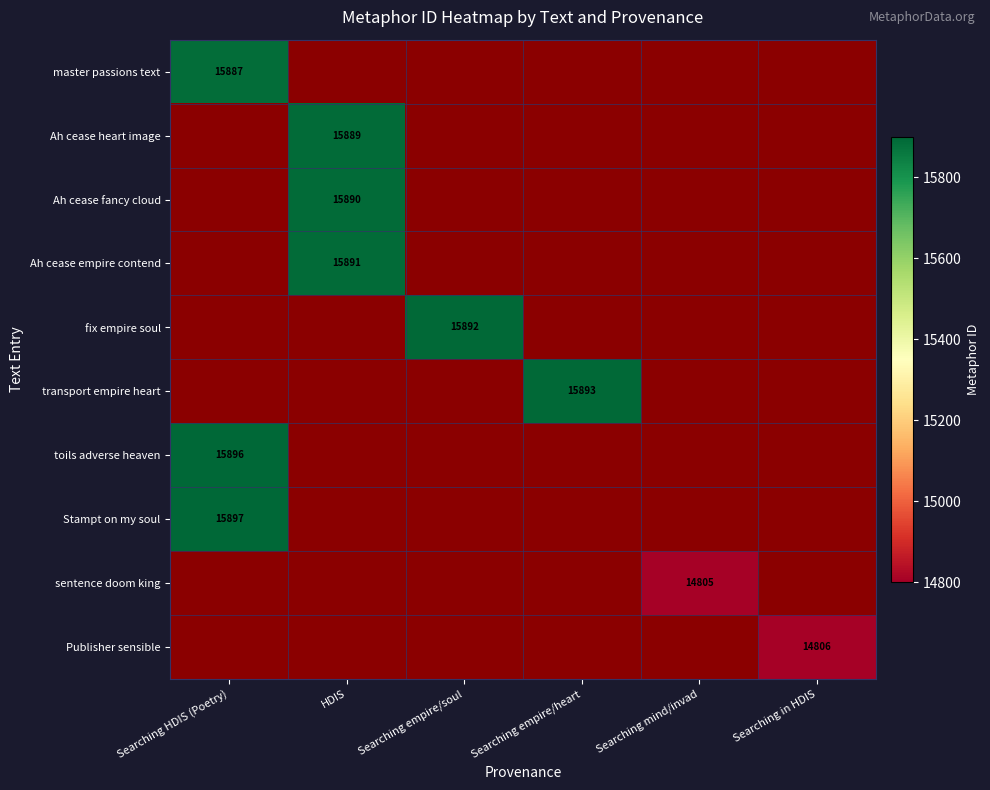

List the labels in order of toils adverse heaven value, largest first.

Searching HDIS (Poetry), HDIS, Searching empire/soul, Searching empire/heart, Searching mind/invad, Searching in HDIS